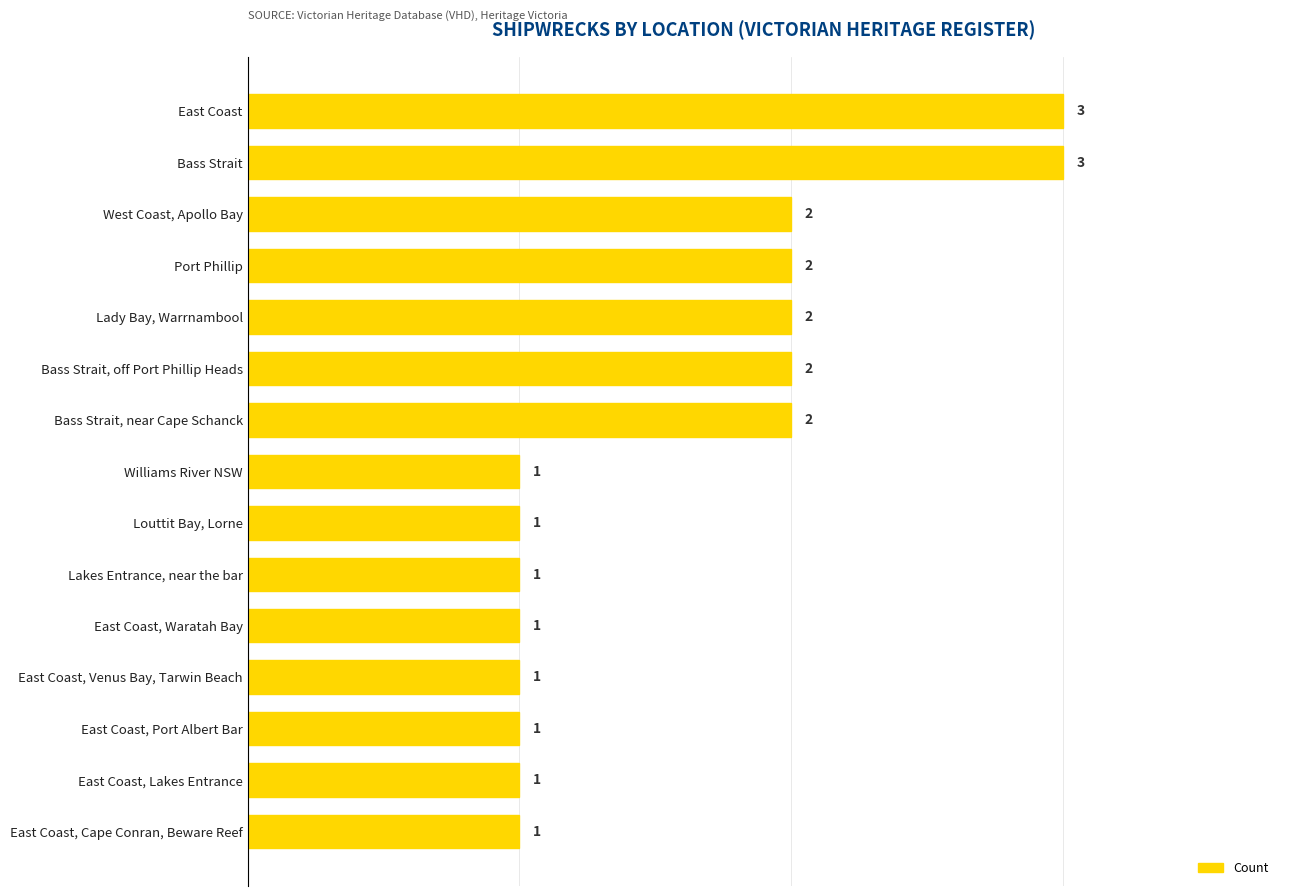

What is the maximum value shown in the chart?

3